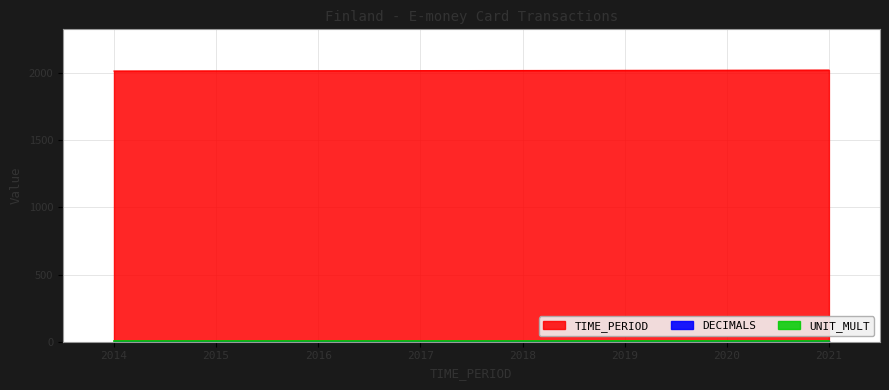

Reading left to right, what are all the values shown in this chart?

TIME_PERIOD: 2014	2015	2016	2017	2018	2019	2020	2021
DECIMALS: 3	3	3	3	3	3	3	3
UNIT_MULT: 6	6	6	6	6	6	6	6